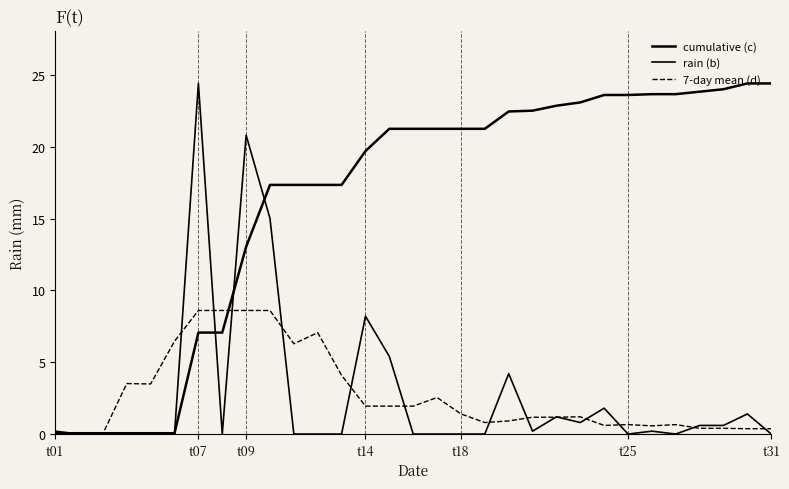

What is the difference between the maximum and minimum values in the 7-day mean (d) series?

8.6